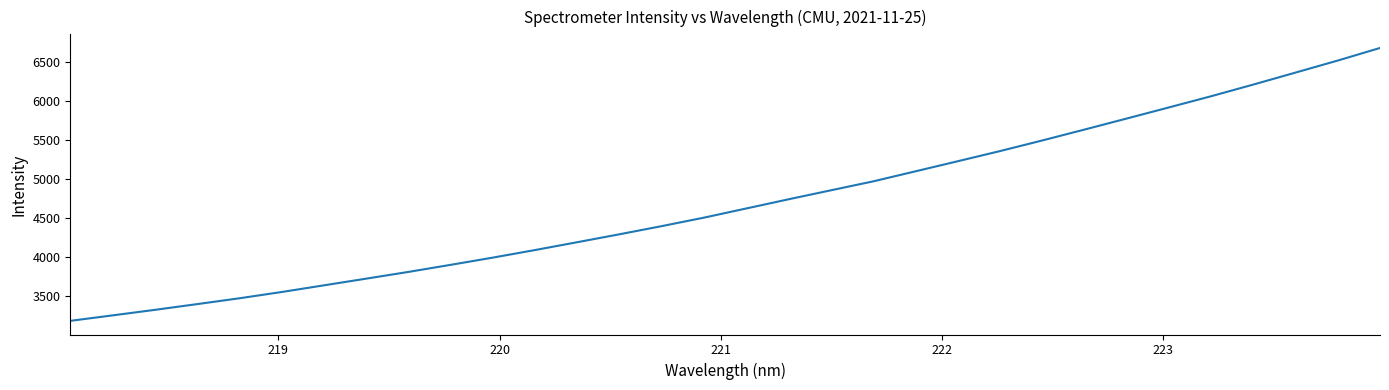

What is the greatest value displayed?

6676.6